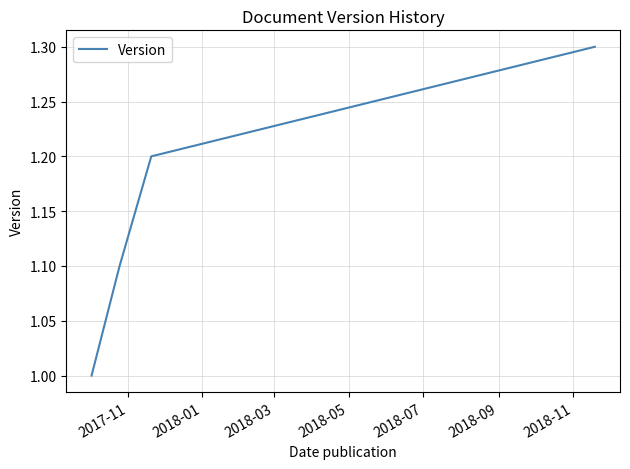

What is the minimum value shown in the chart?

1.0